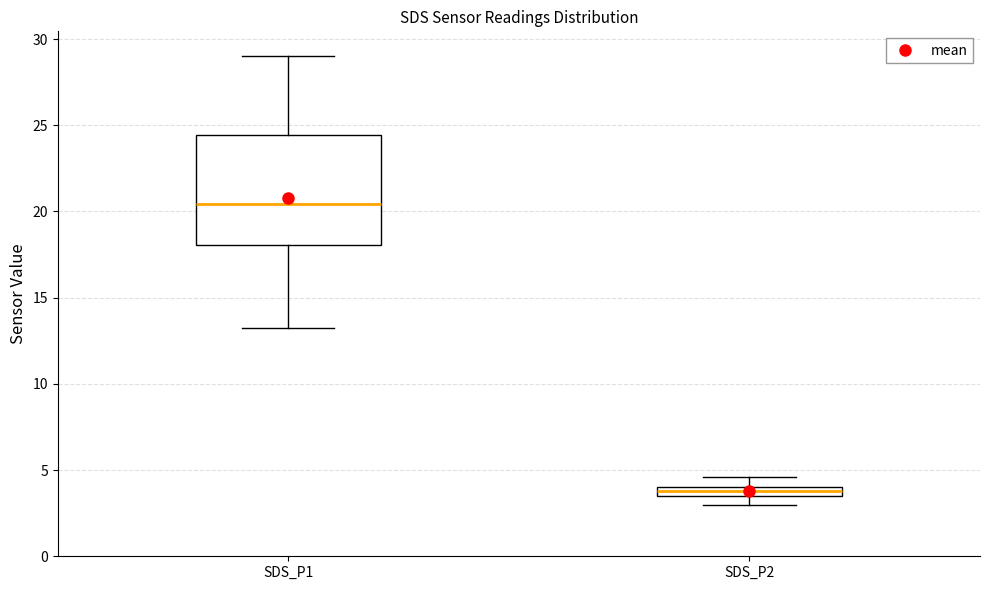

Comparing the boxes themselves (not the whiskers), which one is the tallest?

SDS_P1